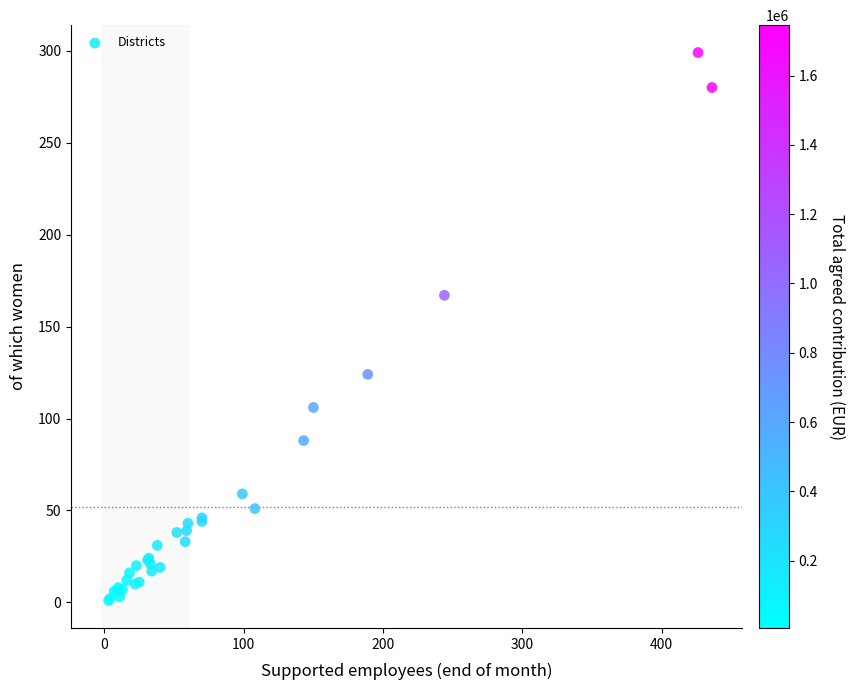

What Y value in the scatter plot is closest to 150?

167